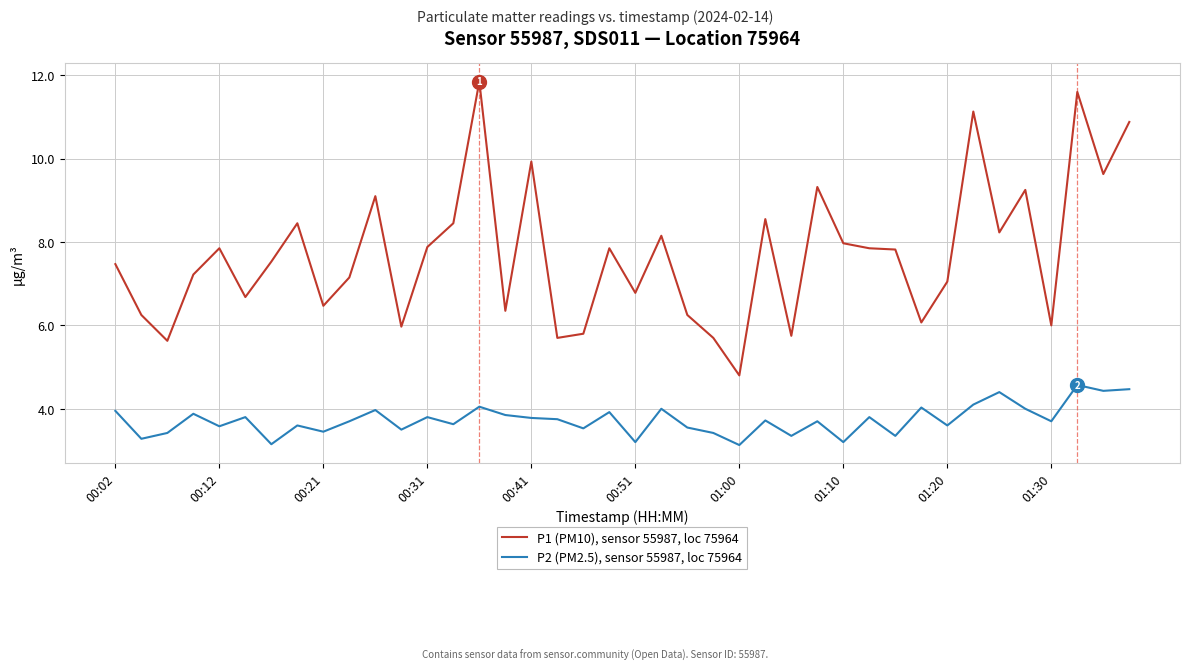

At how many categories does at least one series exceed 9?

9